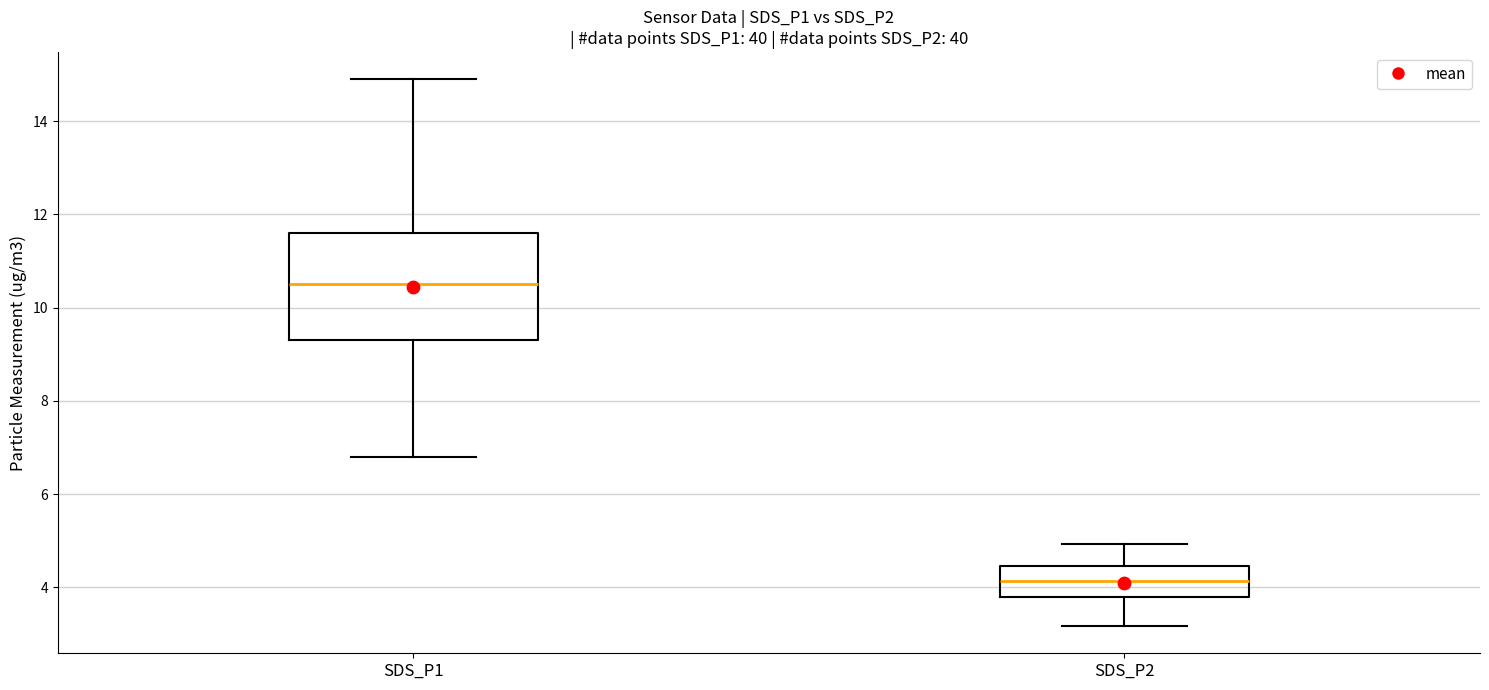

Where is the upper edge of the box for SDS_P2 on the y-axis? The values are not printed on the chart, so give them approximately, as read against the axis.

4.4